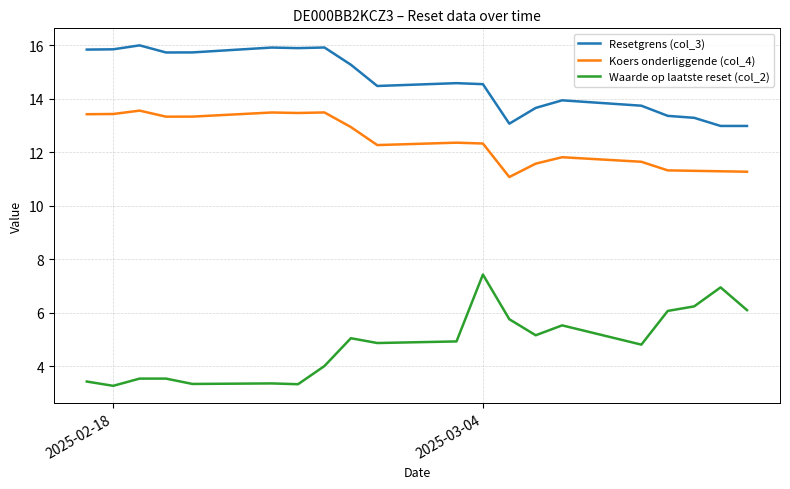

True or false: Resetgrens (col_3) and Waarde op laatste reset (col_2) intersect in this chart.

False